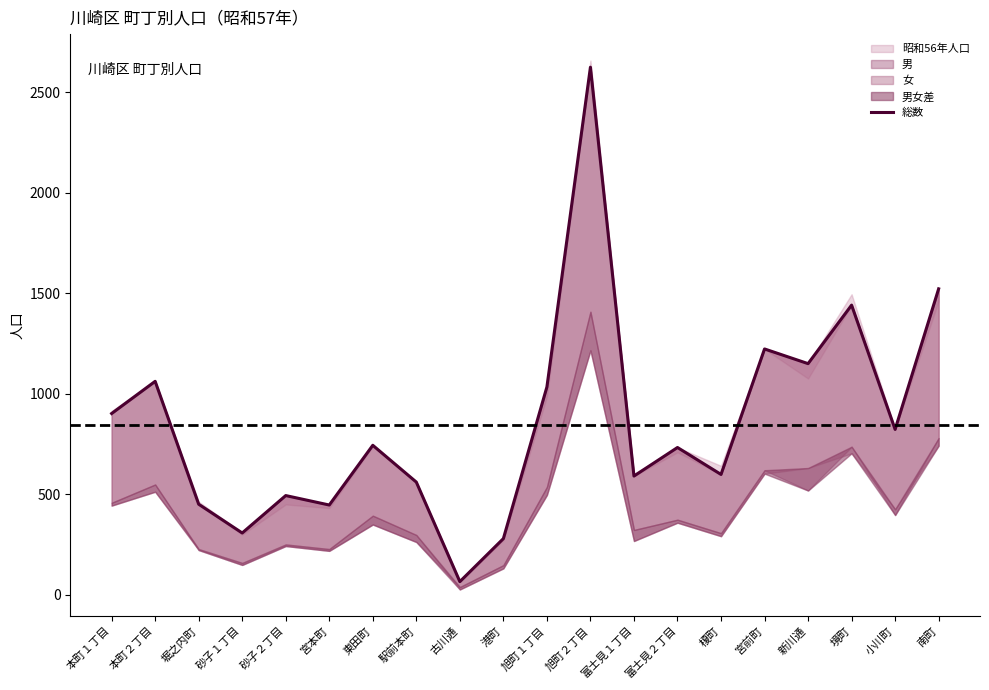

Read the value at 港町, to the nearest 10.

280